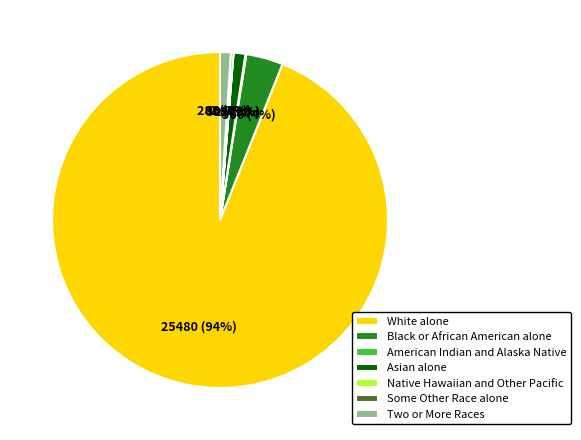

To the nearest percent, what is the difference between the Two or More Races and White alone slice percentages?

93%